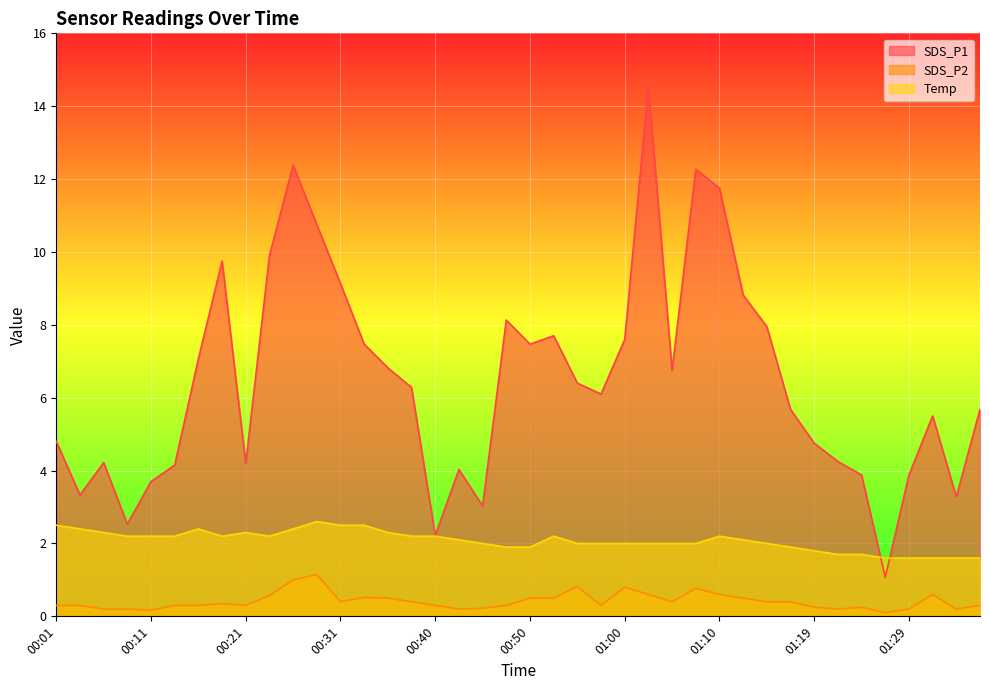

True or false: Temp and SDS_P2 cross at least once.

False